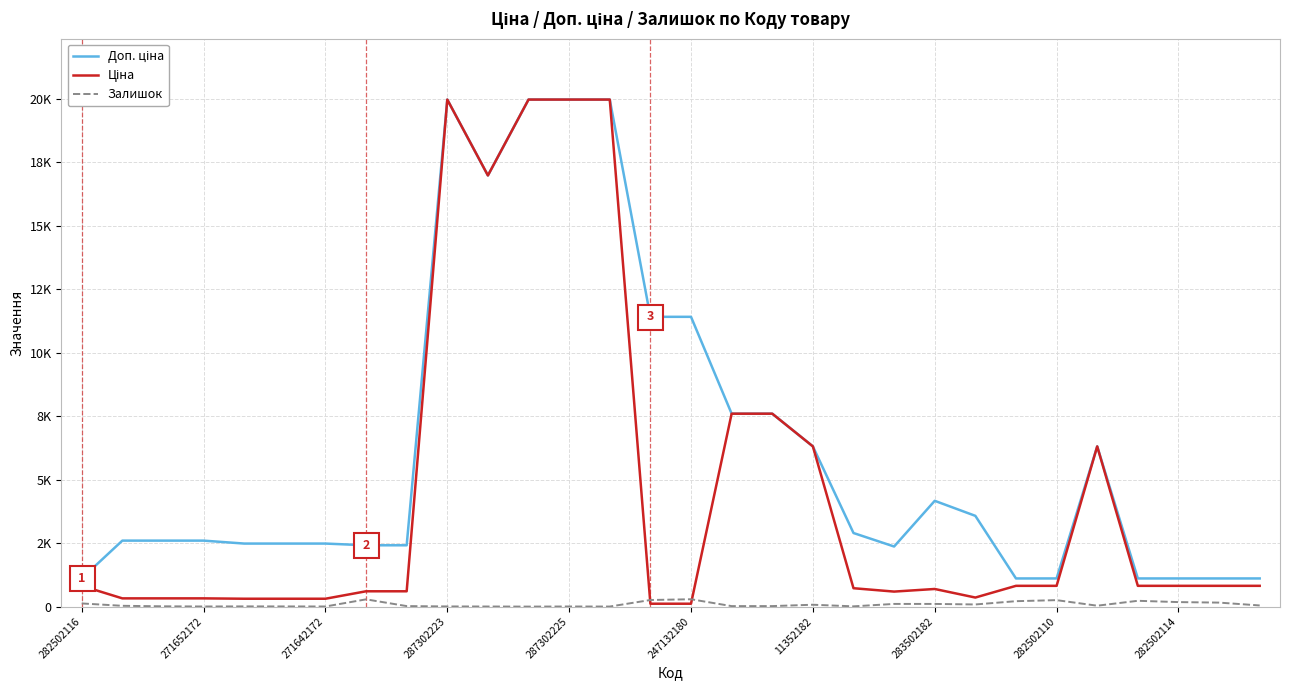

Is this an area chart (filled region under the line)?

No